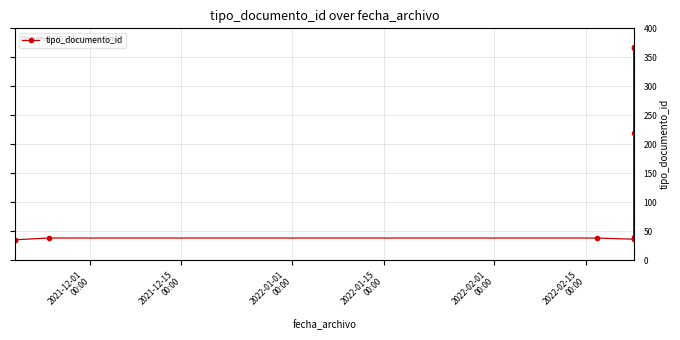

Does the chart display data point markers on the line(s)?

Yes